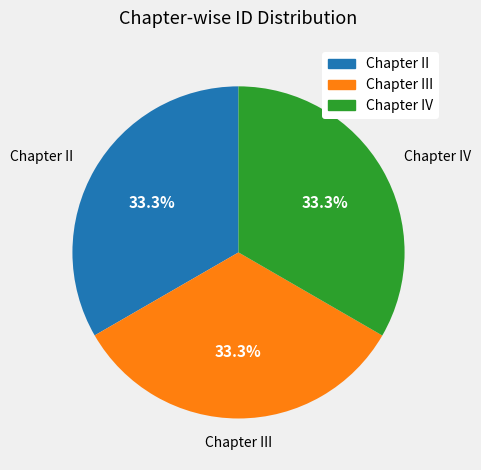

Is there any slice that represents more than half of the pie?

No